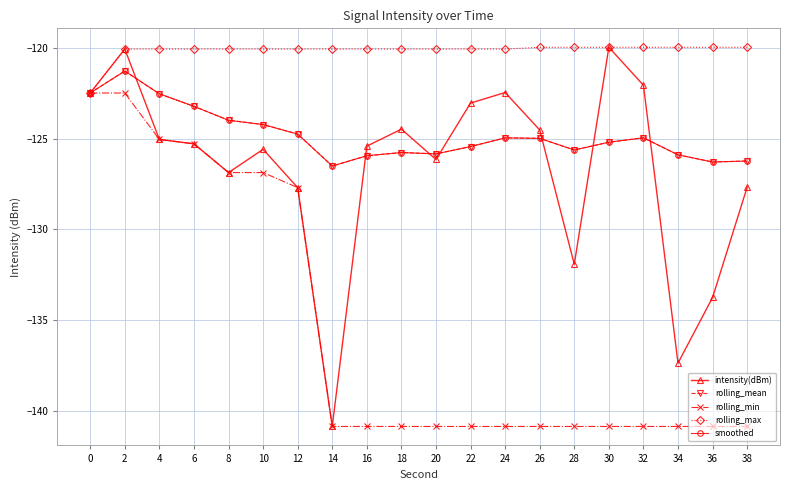

Which category has the highest value in the intensity(dBm) series?

30